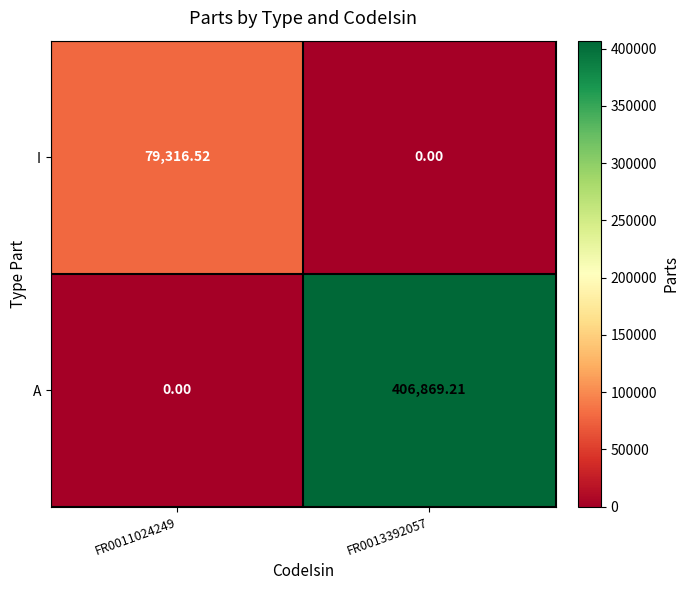

Rank the series at FR0011024249 from highest to lowest value.

I, A